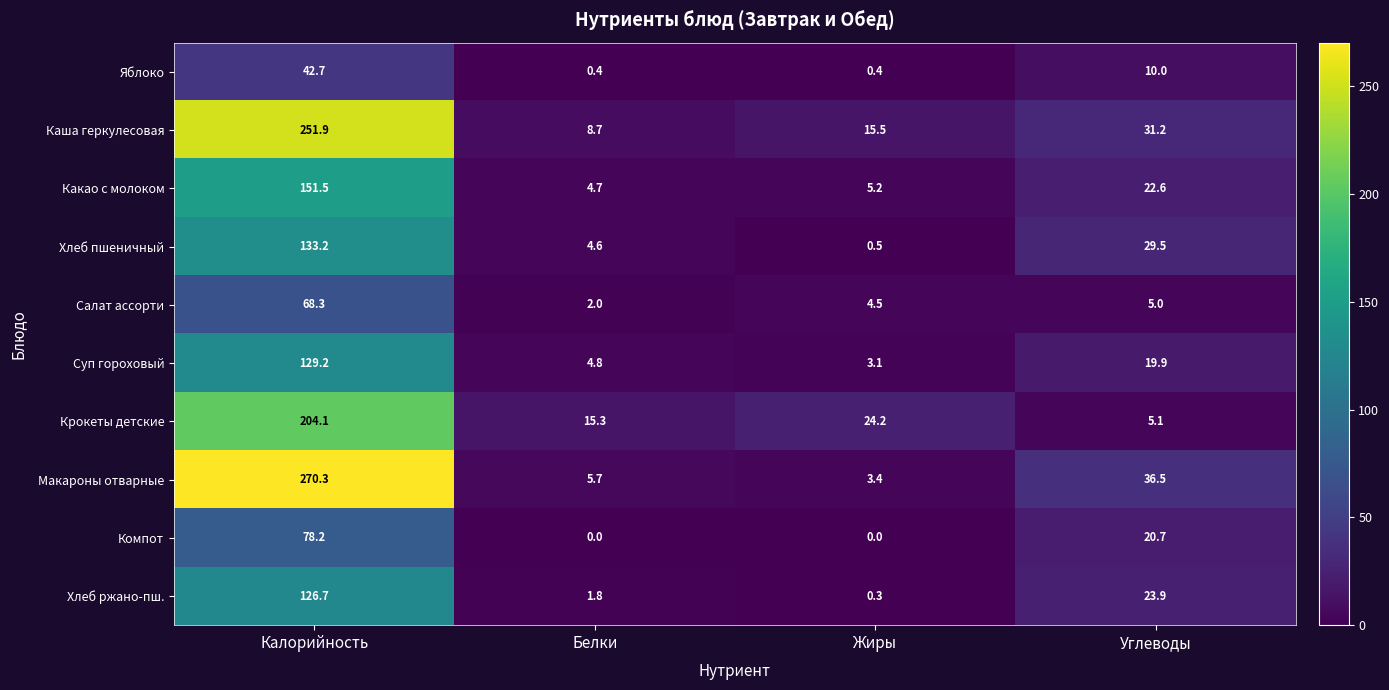

What is the spread (max minus min) of values at Белки?

15.3